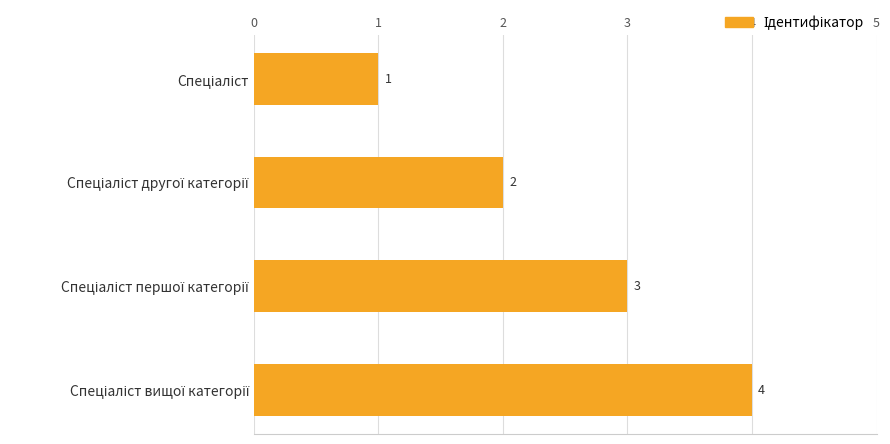

What is the maximum value shown in the chart?

4